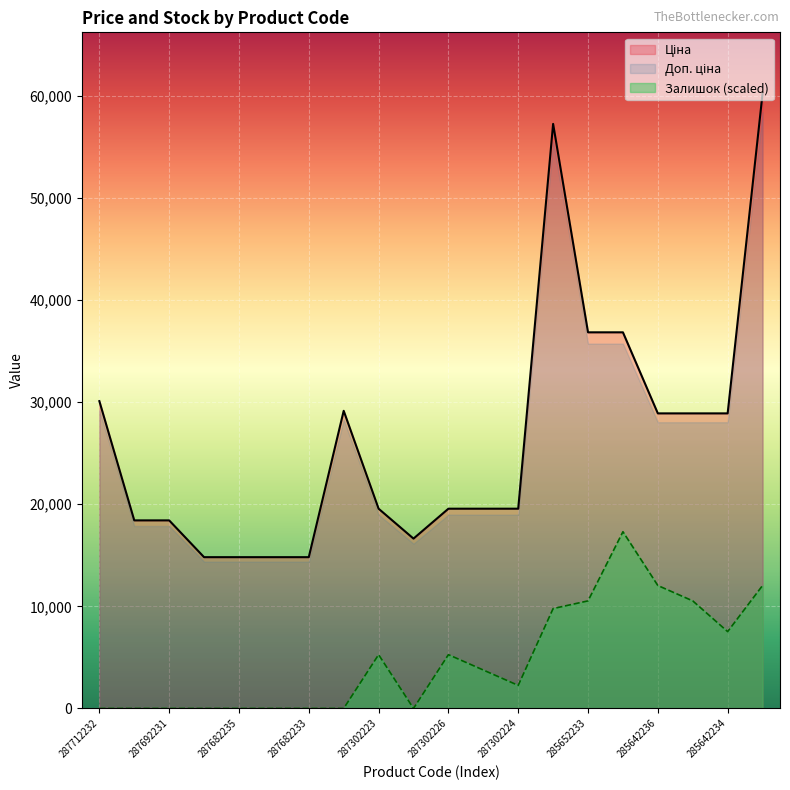

True or false: Ціна and Залишок intersect in this chart.

False